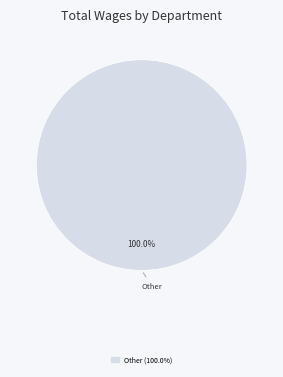

Count the number of slices in the pie.

1